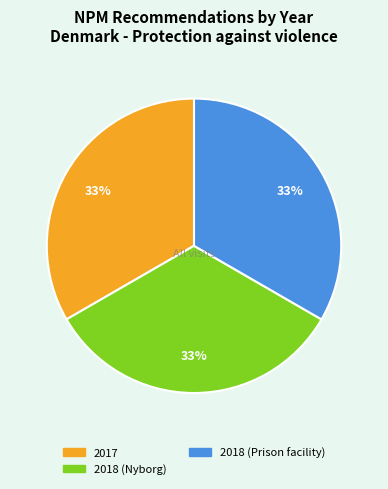

Approximately how many times larger is the value at 2017 compared to 2018 (Prison facility)?

1.0